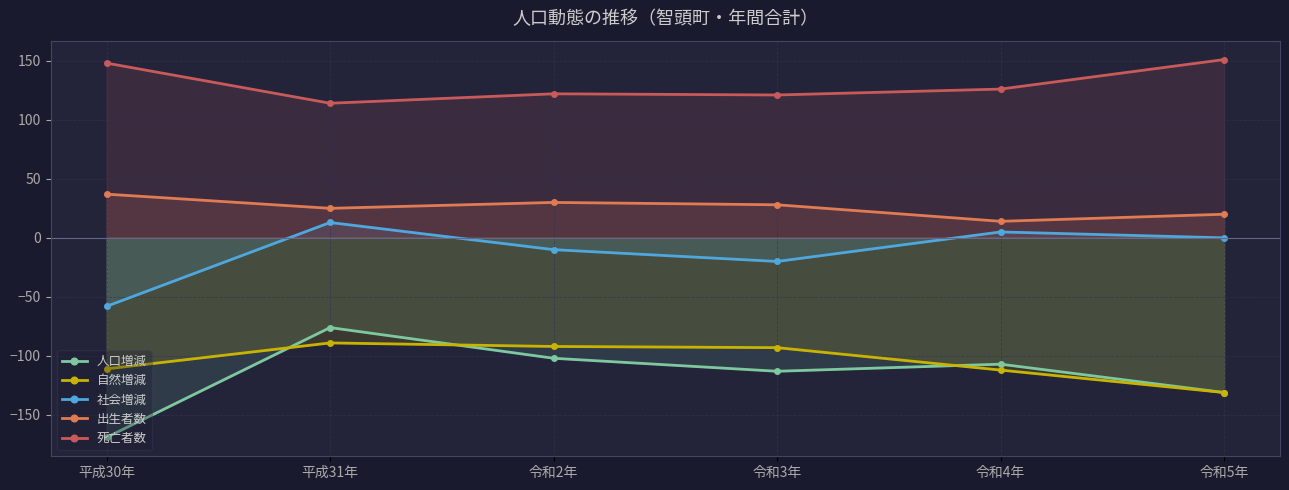

How many lines are shown in the chart?

5